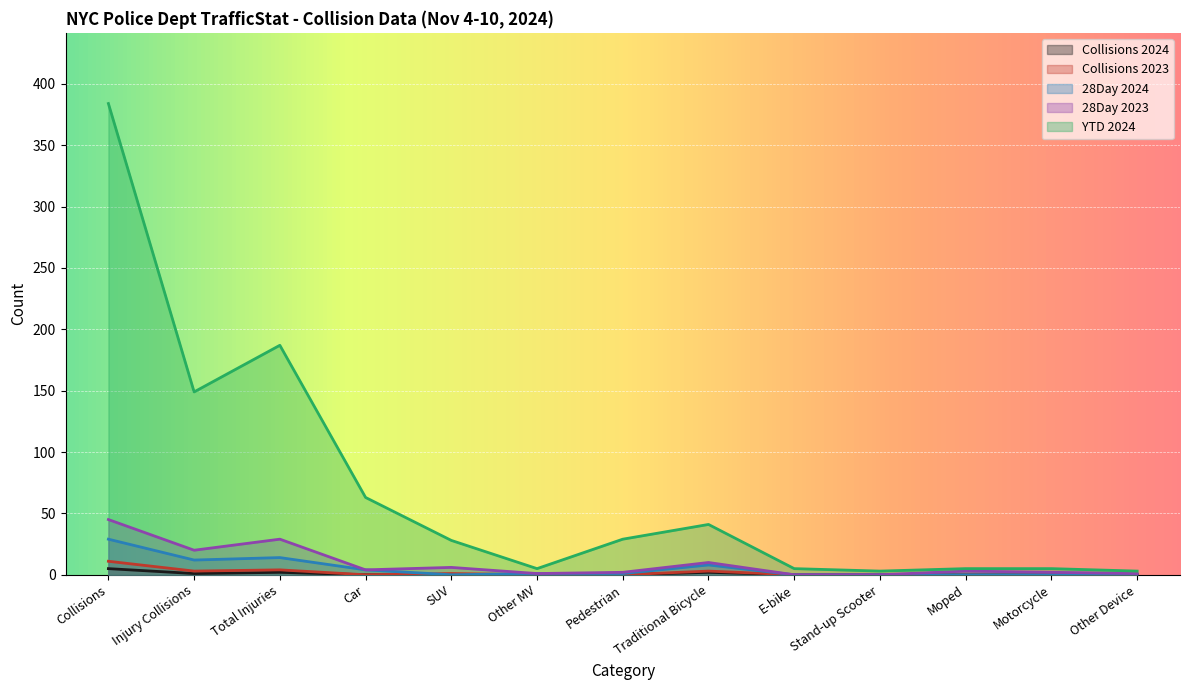

Is the value of YTD 2024 at E-bike greater than the value of Collisions 2024 at E-bike?

Yes